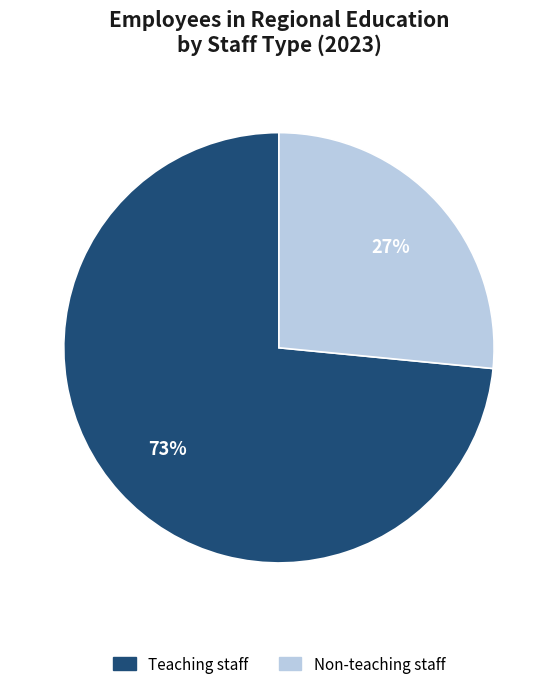

Rank the categories by value from lowest to highest.

Non-teaching staff, Teaching staff